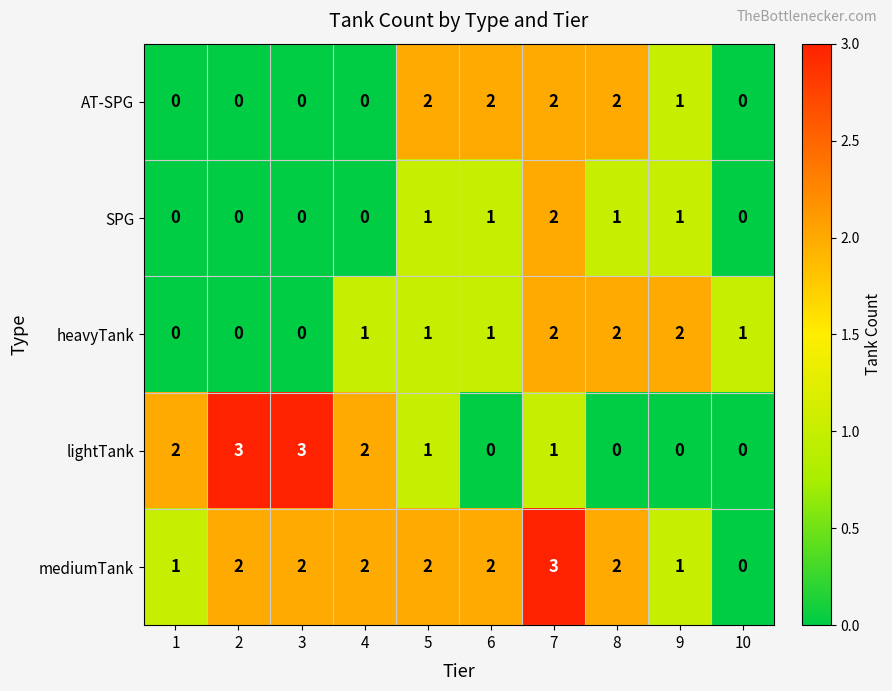

How many AT-SPG values are between 0 and 2?

10